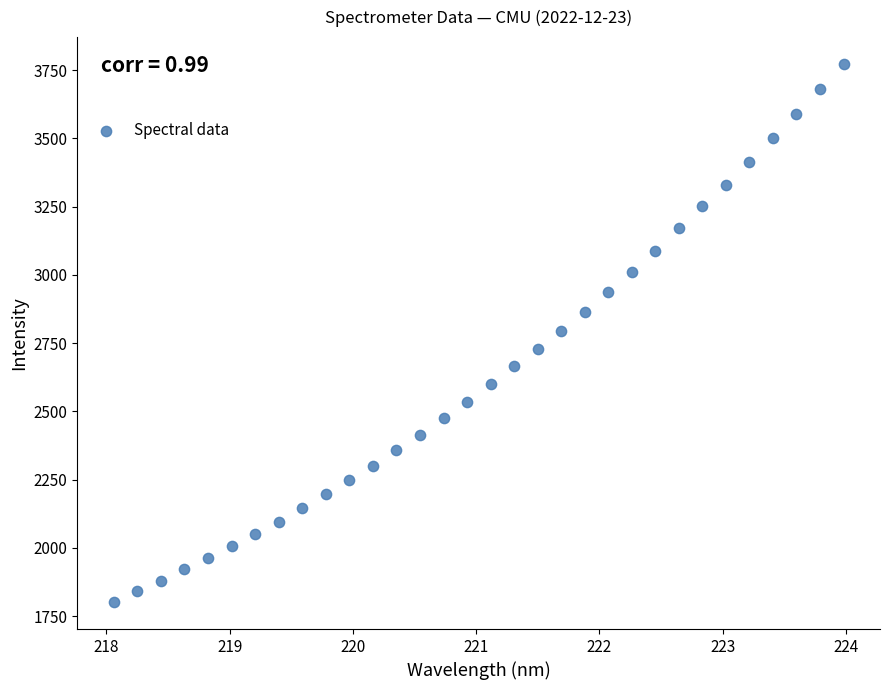

What is the range of Y values (max minus min)?

1970.7